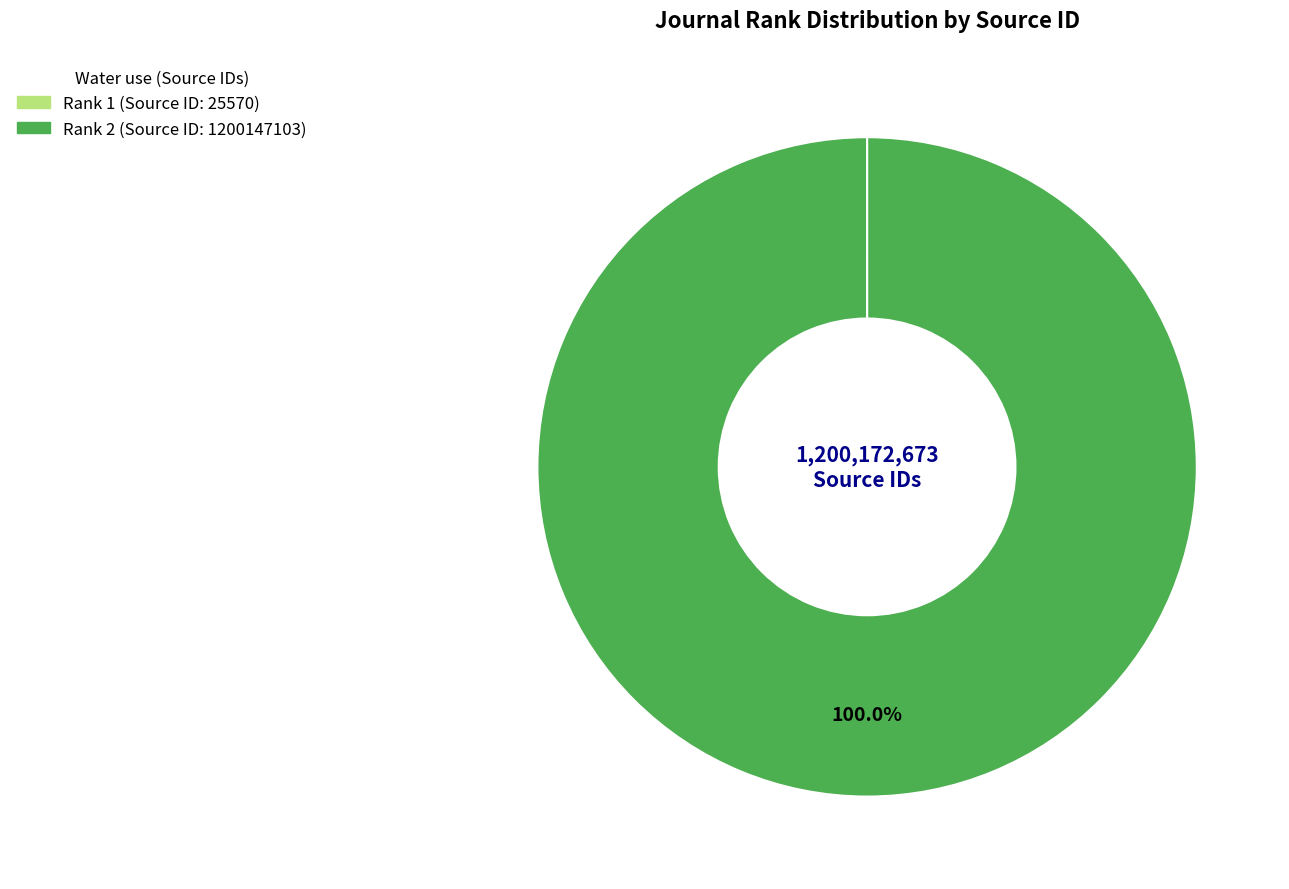

How many slices are in this pie chart?

2